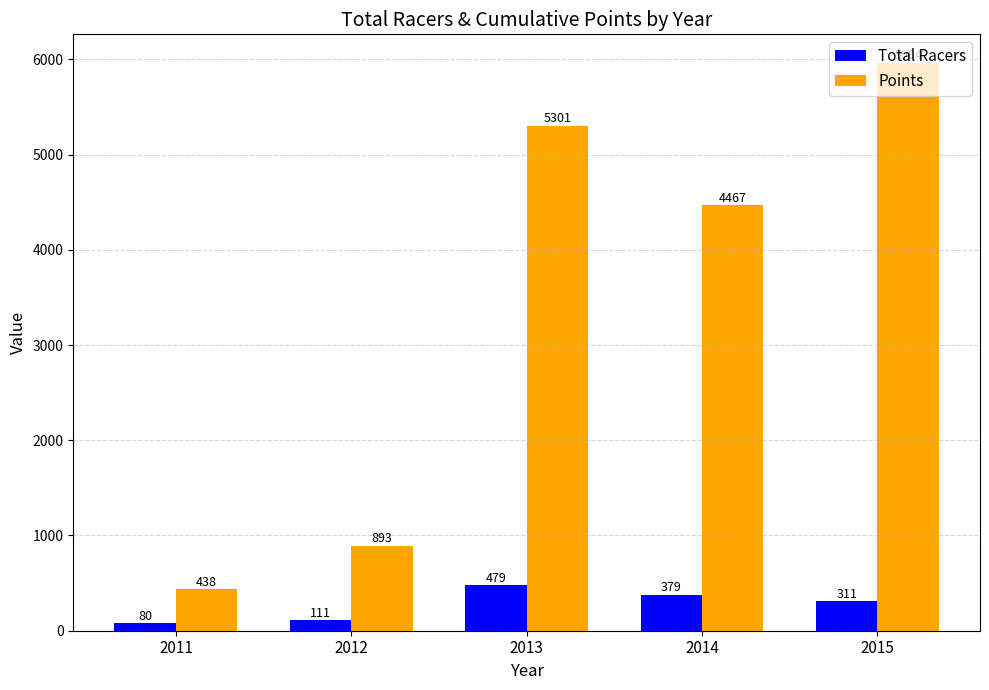

The value of Points at 2011 is 189. True or false?

False